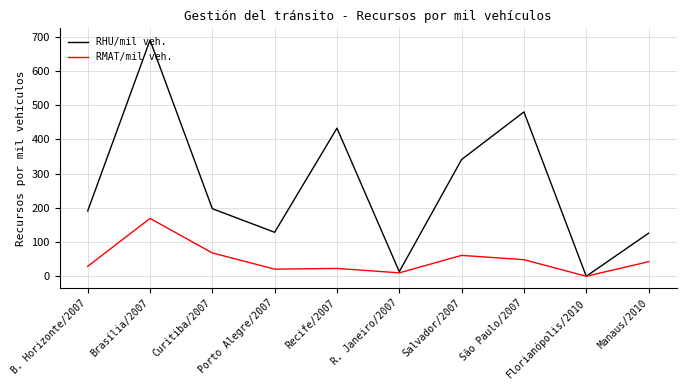

What is the spread (max minus min) of values at Recife/2007?

410.0